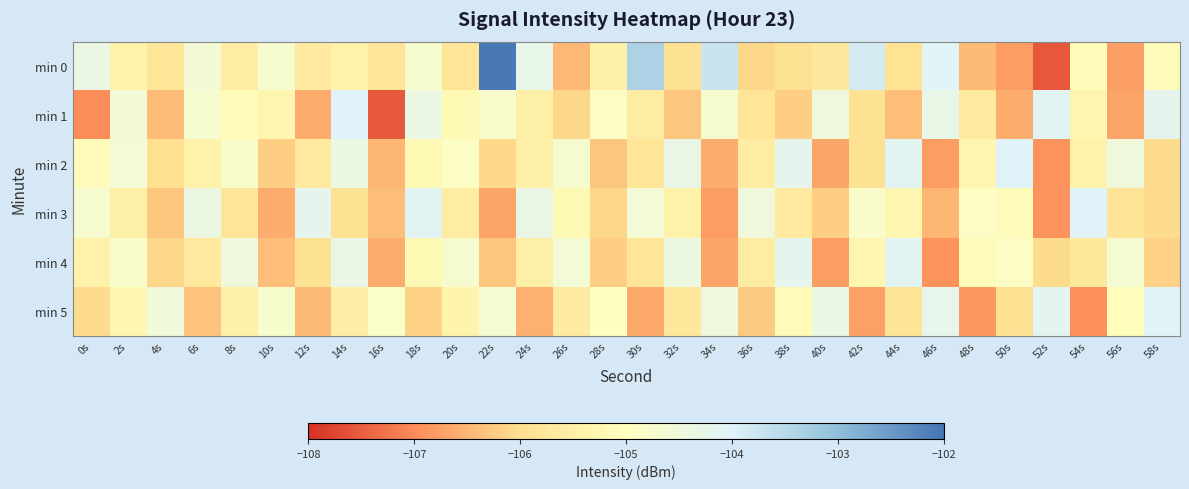

At which category is the sum across all series the highest?

14s